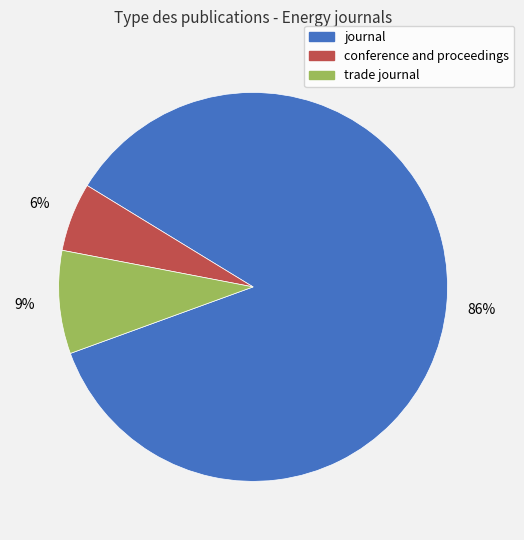

What percentage is the conference and proceedings slice, to the nearest percent?

6%